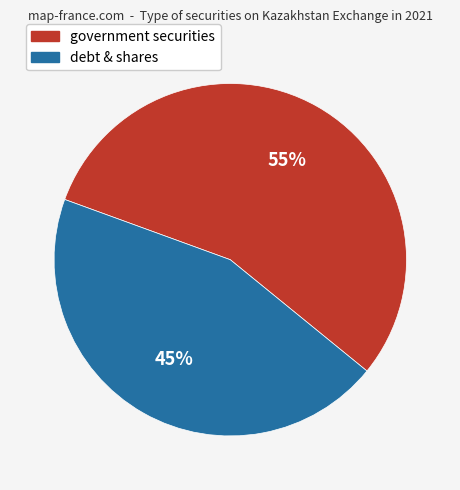

Count the number of slices in the pie.

2